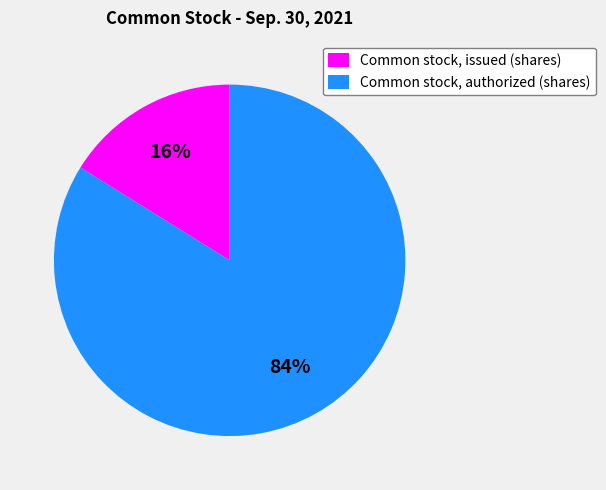

What percentage is the Common stock, issued (shares) slice, to the nearest percent?

16%